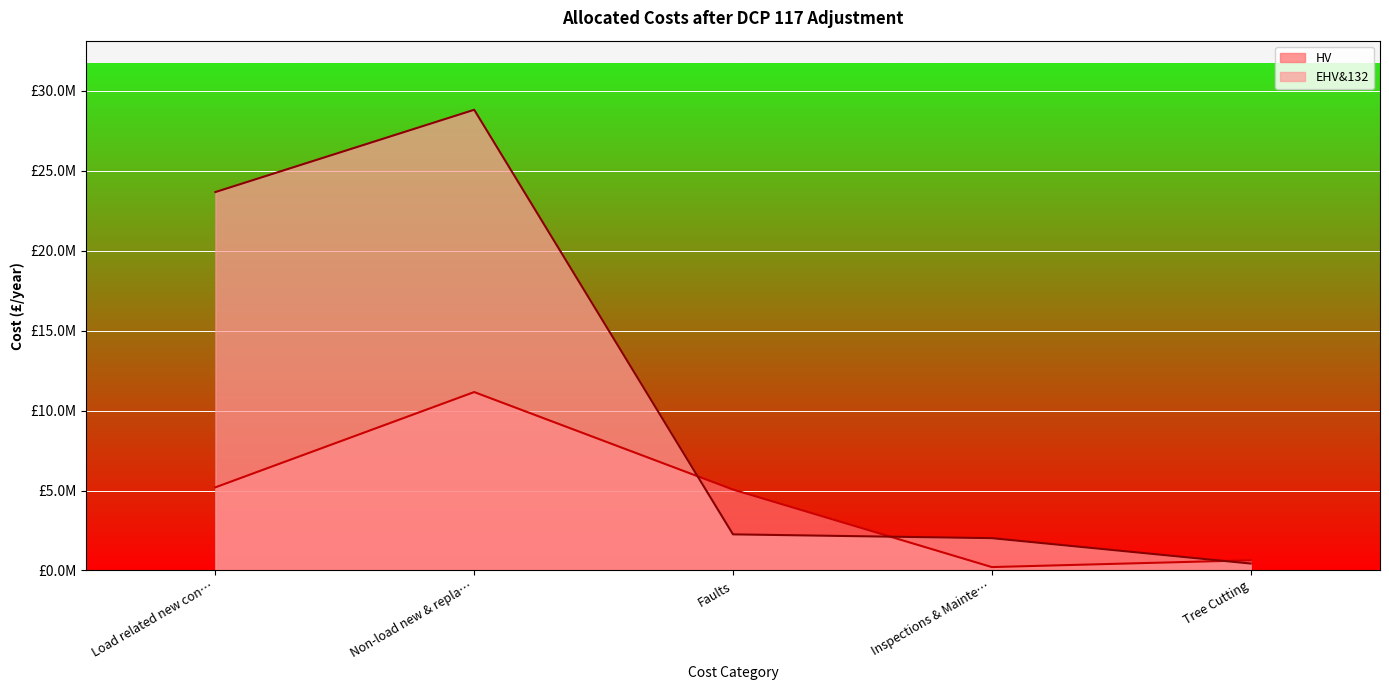

What is the difference between the maximum and minimum values in the HV series?

11157007.7